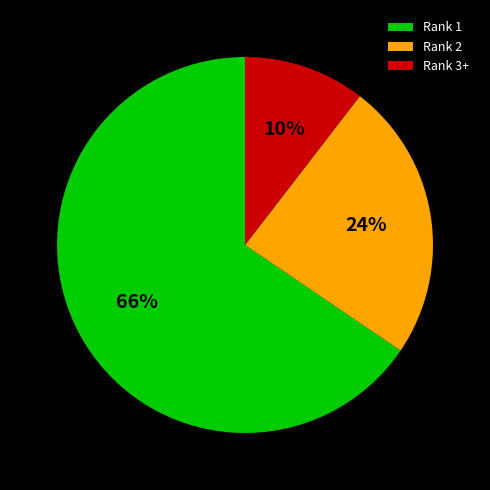

Is it true that Rank 3+ is 15% of the pie?

False